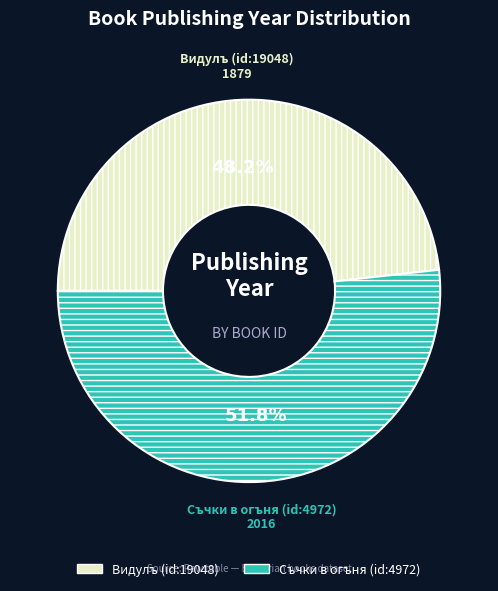

What percentage is NOT represented by Съчки в огъня (id:4972)?

48.2%